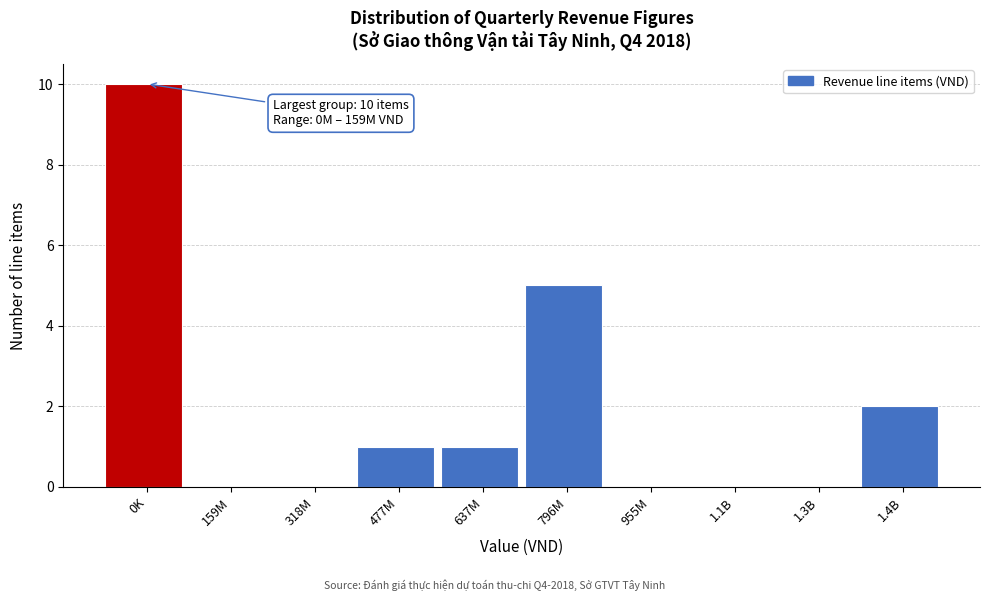

Reading left to right, what are all the values shown in this chart?

0K=10	159M=0	318M=0	477M=1	637M=1	796M=5	955M=0	1.1B=0	1.3B=0	1.4B=2